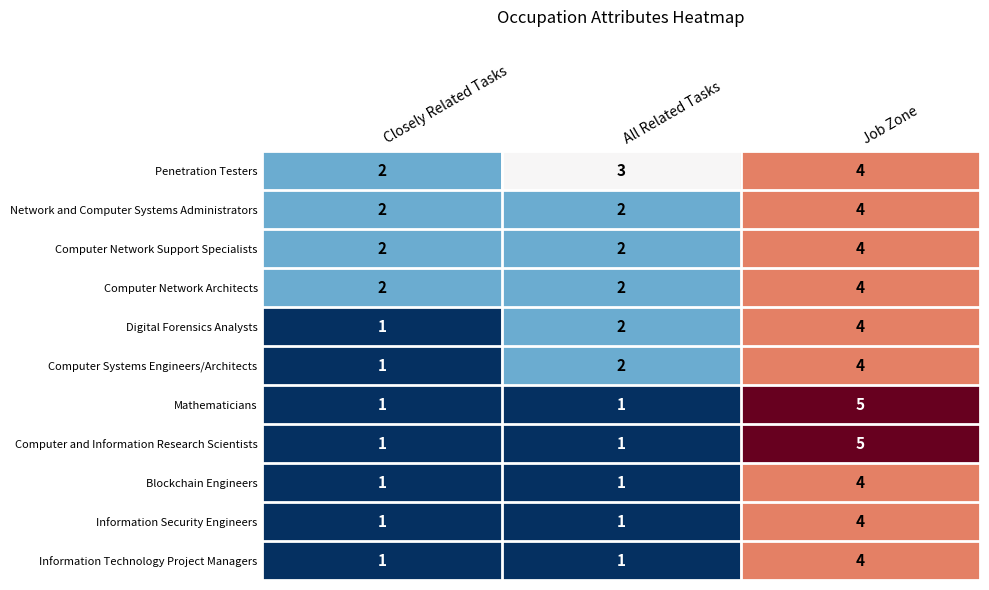

Count the Information Security Engineers values in the range 1 to 4.

3